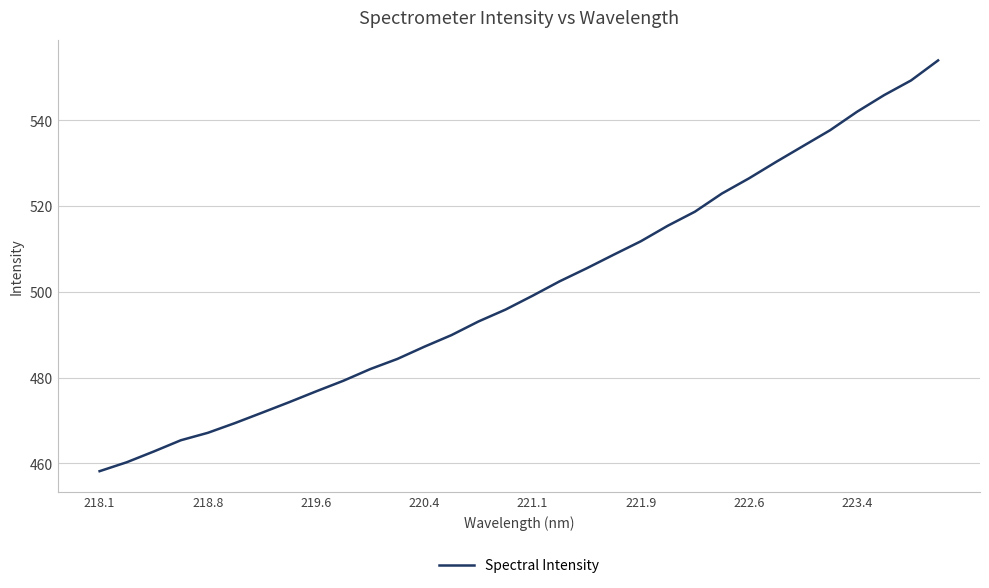

What is the difference between the maximum and minimum values?

95.8